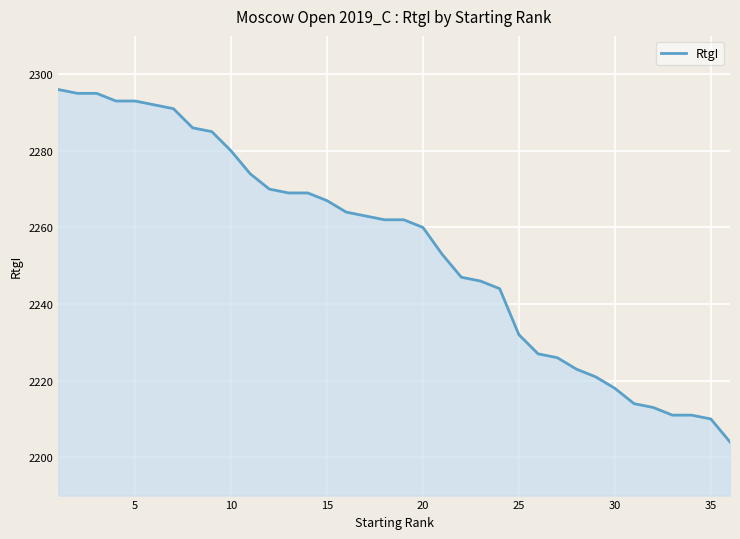

What is the difference between the maximum and minimum values?

92